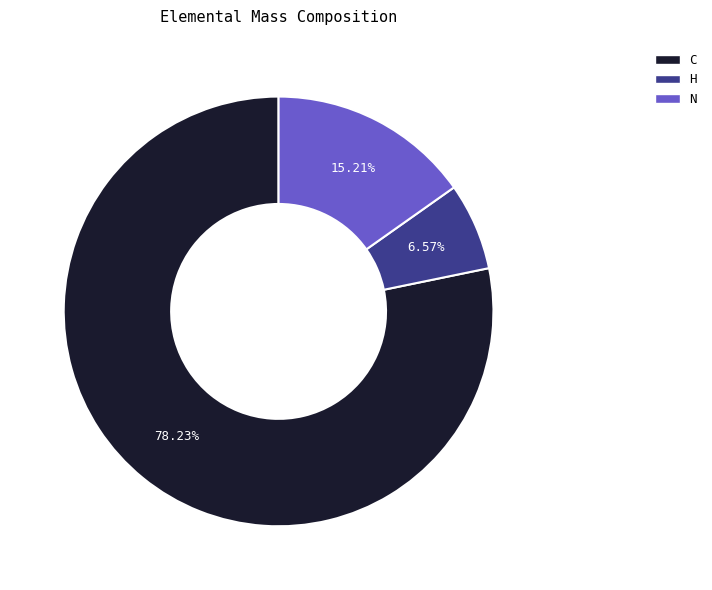

Is there any slice that represents more than half of the pie?

Yes